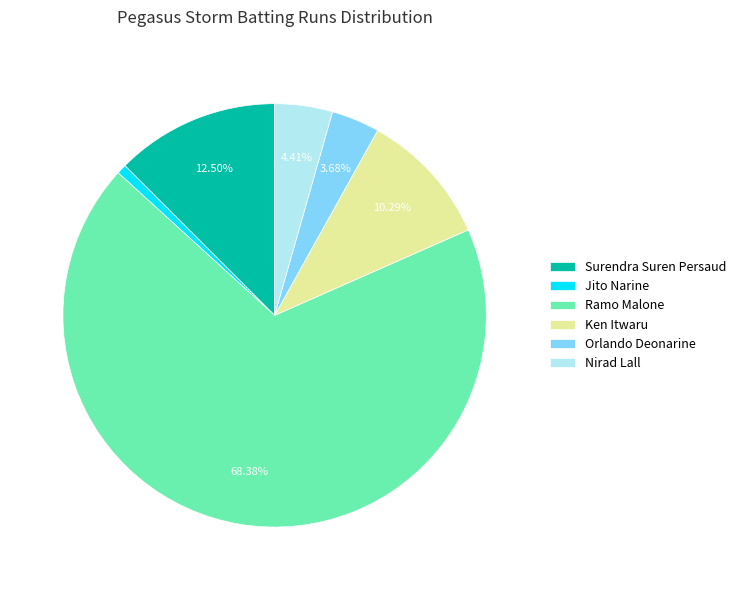

To the nearest percent, what is the difference between the largest and smallest slice percentages?

68%